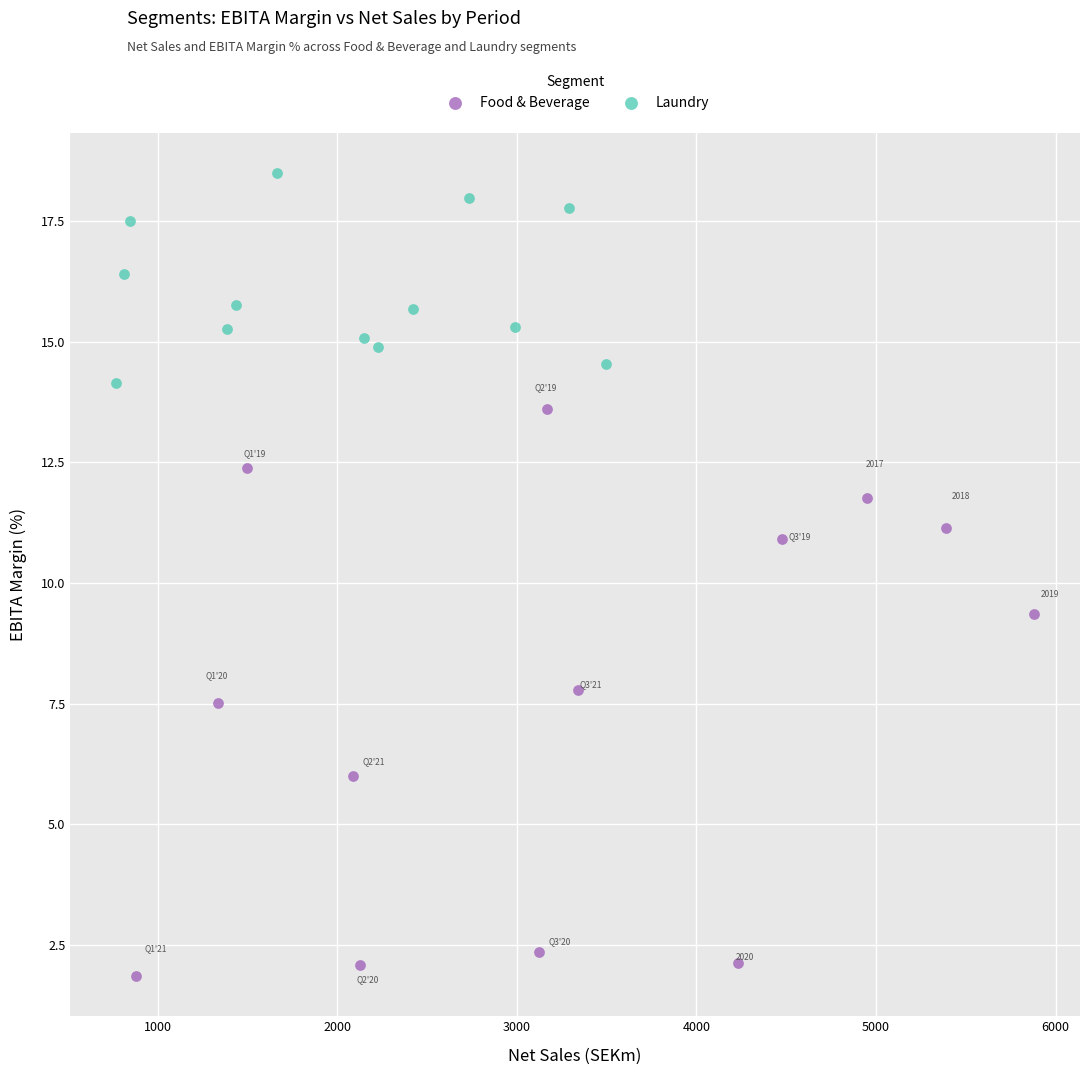

Which series has the largest Y range (max minus min)?

Food & Beverage